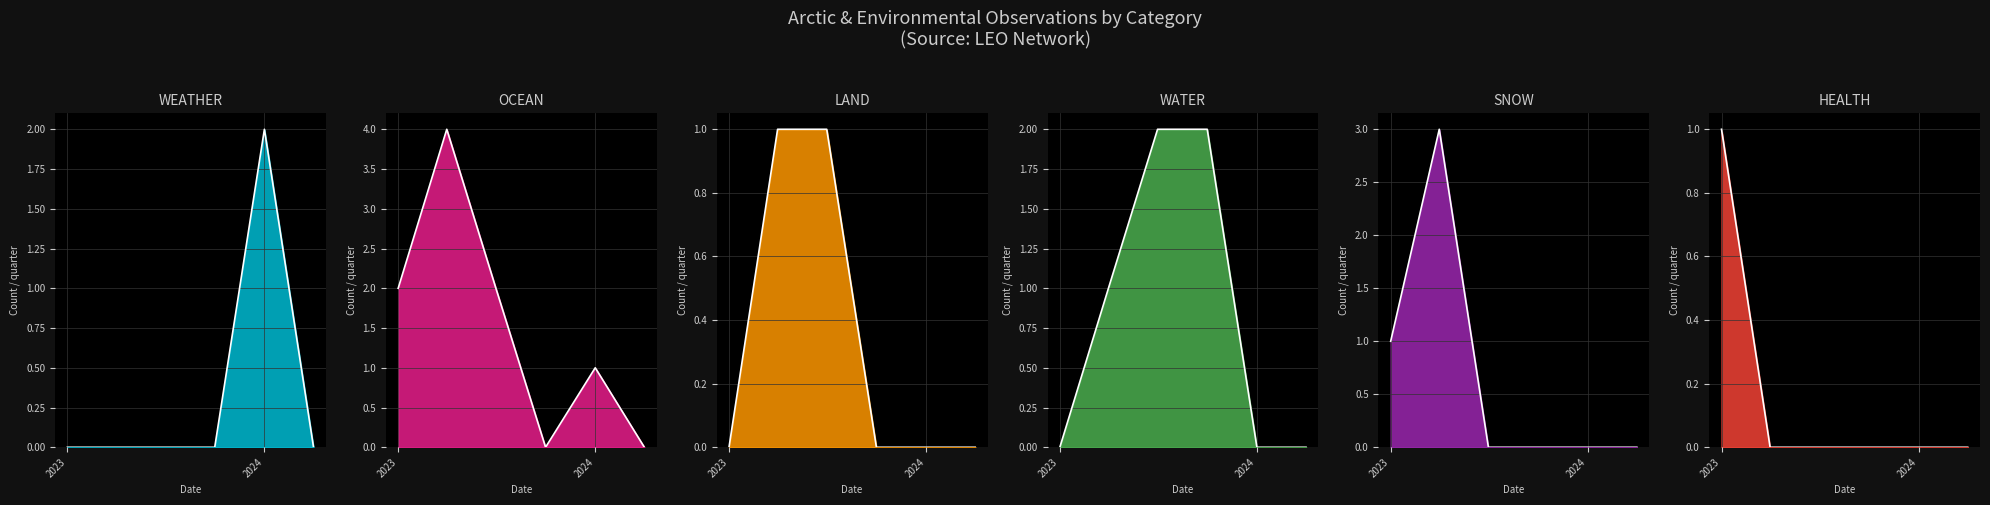

At which category does OCEAN_line reach its first local peak?

2023